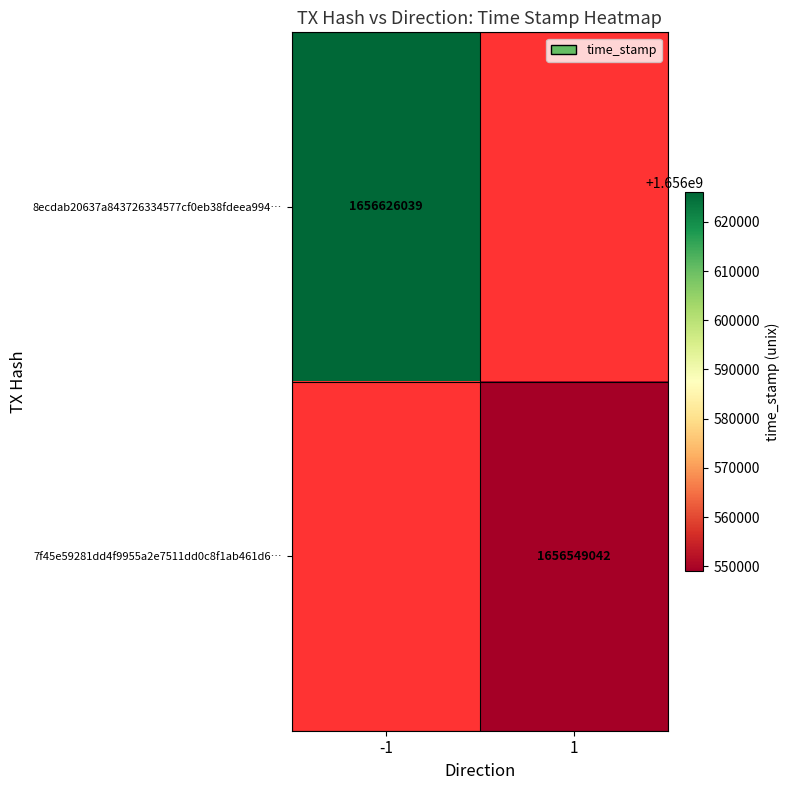

True or false: 8ecdab20637a843726334577cf0eb38fdeea994… has a value of 1656626039 at -1.

True